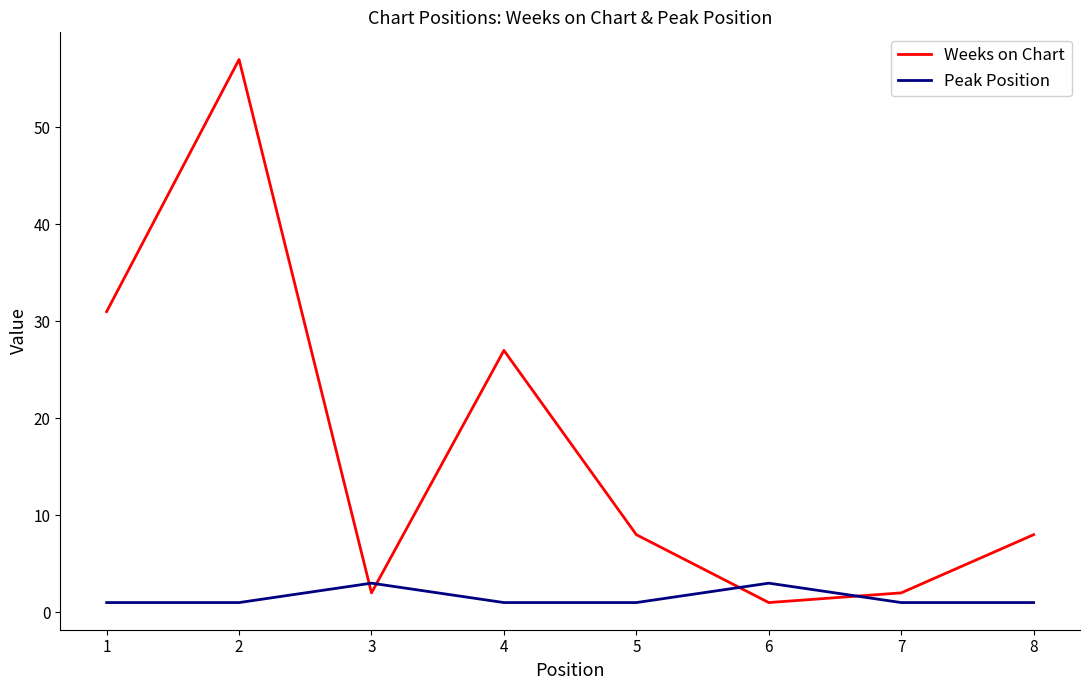

The Weeks on Chart series shows 8 at 5. True or false?

True